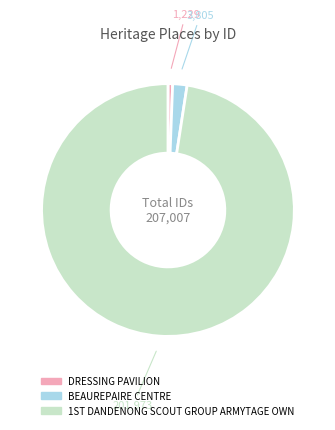

Between BEAUREPAIRE CENTRE and DRESSING PAVILION, which is larger?

BEAUREPAIRE CENTRE